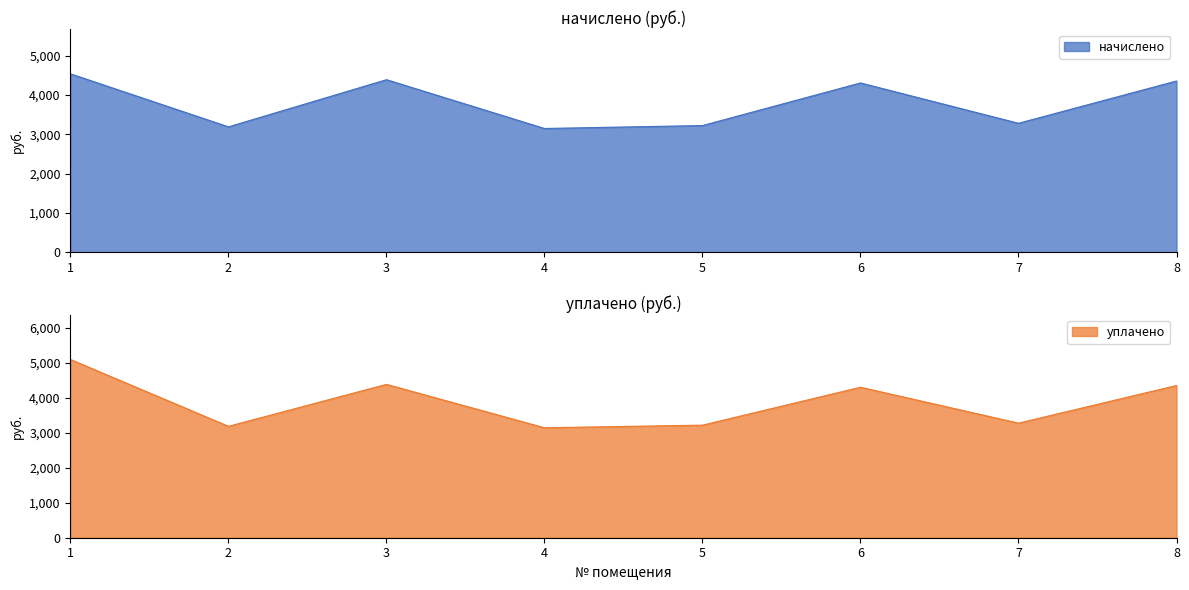

How many interior local valleys does the начислено series have?

3